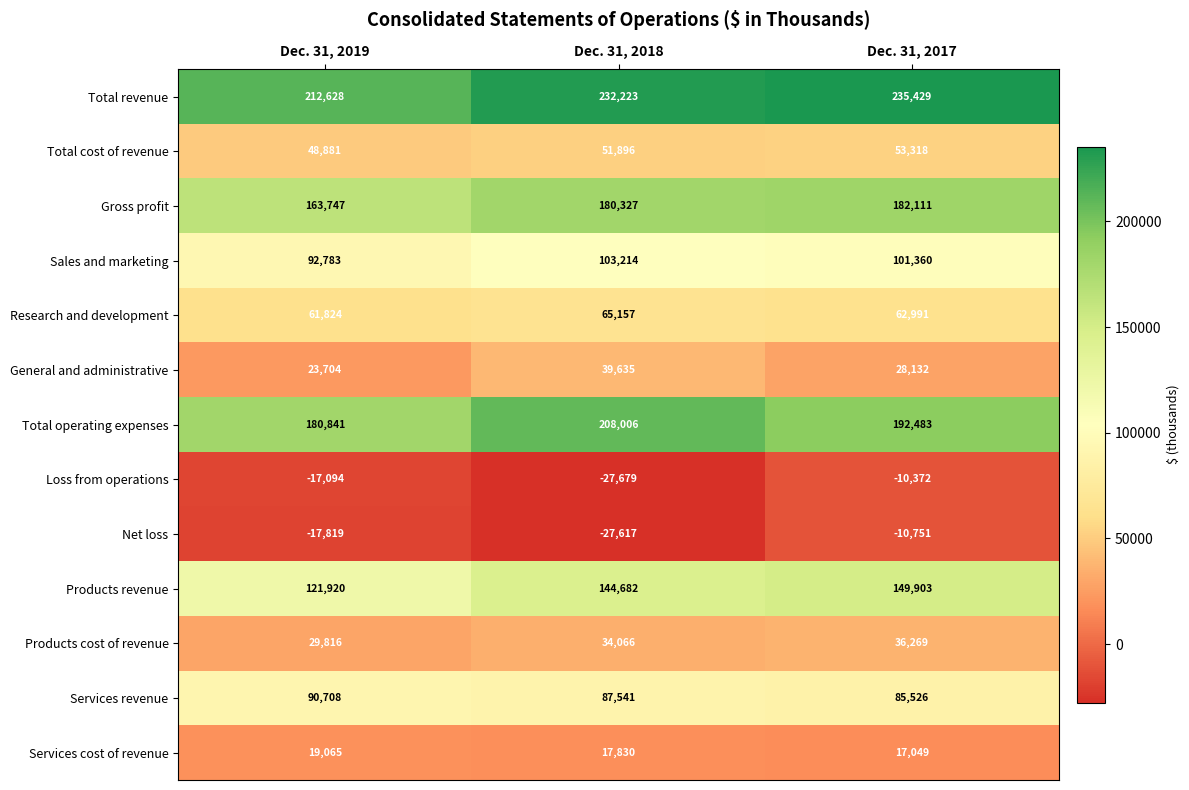

Between Dec. 31, 2018 and Dec. 31, 2017, which series saw the biggest shift?

Loss from operations